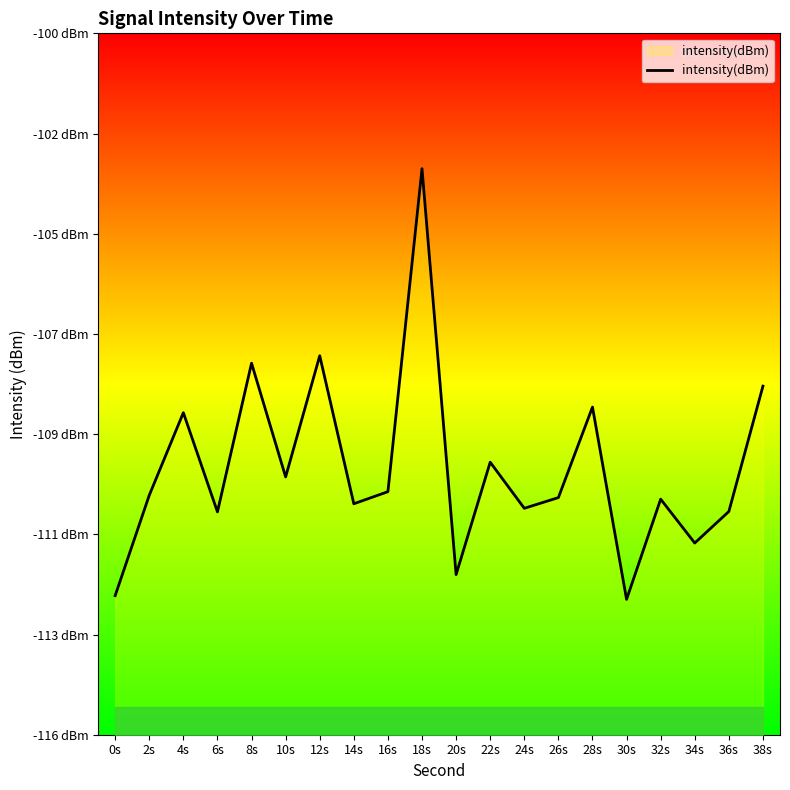

Reading right to left, extract all data points from this chart.

-108.0	-110.8	-111.5	-110.5	-112.7	-108.5	-110.5	-110.7	-109.7	-112.2	-103.2	-110.3	-110.6	-107.3	-110.0	-107.5	-110.8	-108.6	-110.4	-112.6